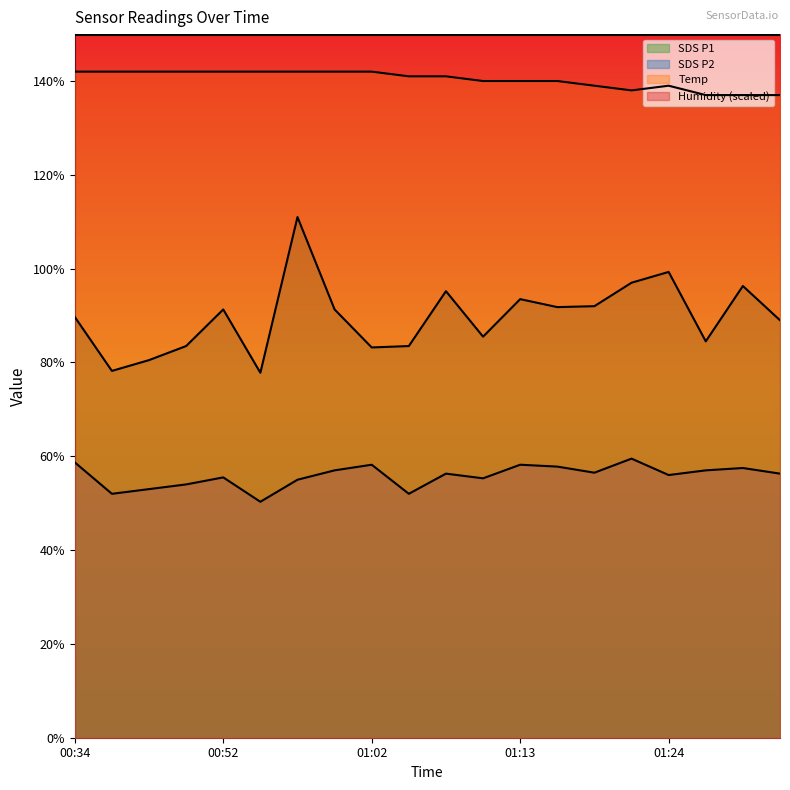

Which label corresponds to the largest value in the chart?

00:34